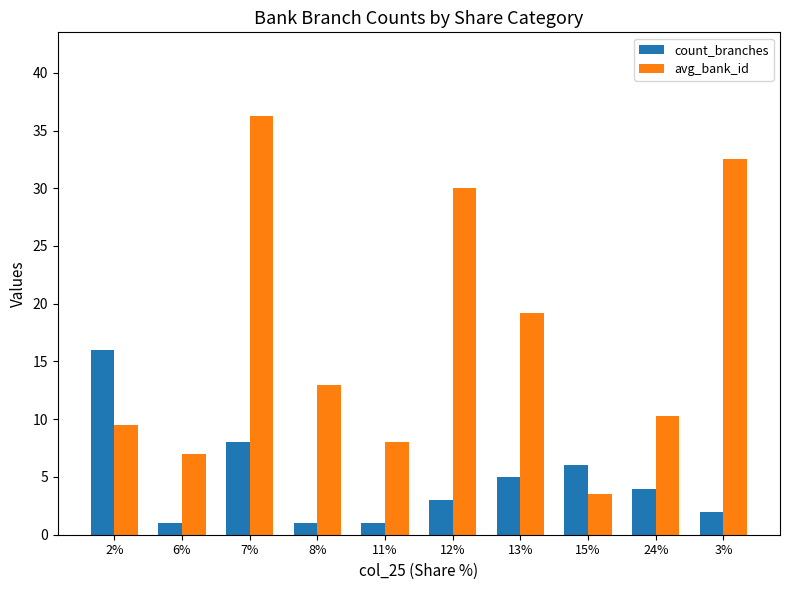

Between 11% and 12%, which series saw the biggest shift?

avg_bank_id